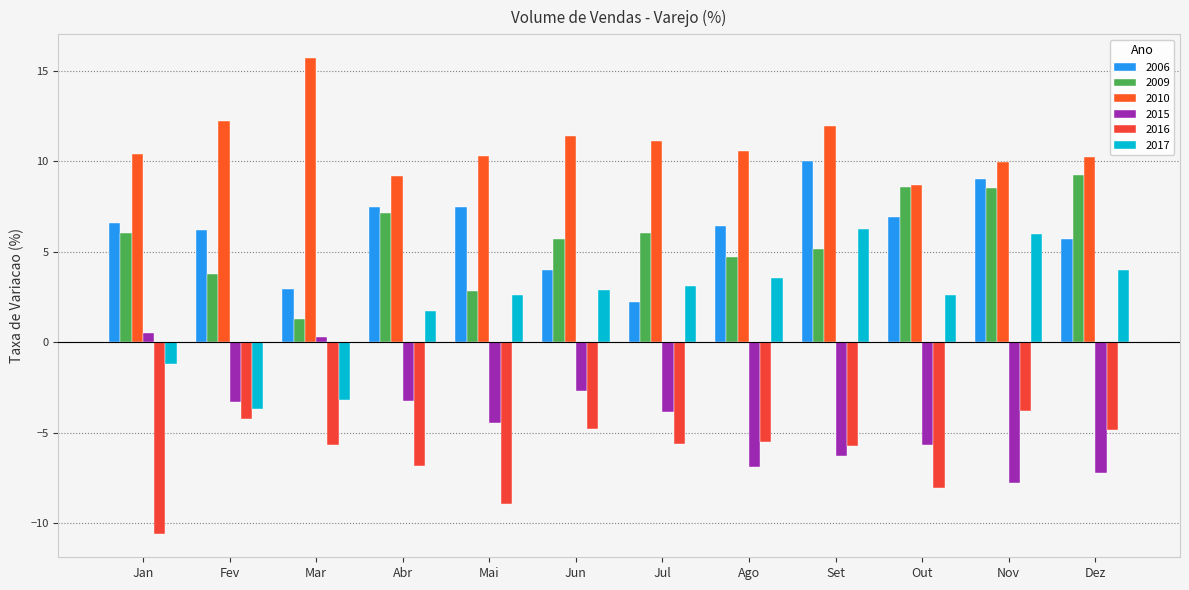

What is the value of the 2006 bar at the 6th from the left?

4.0